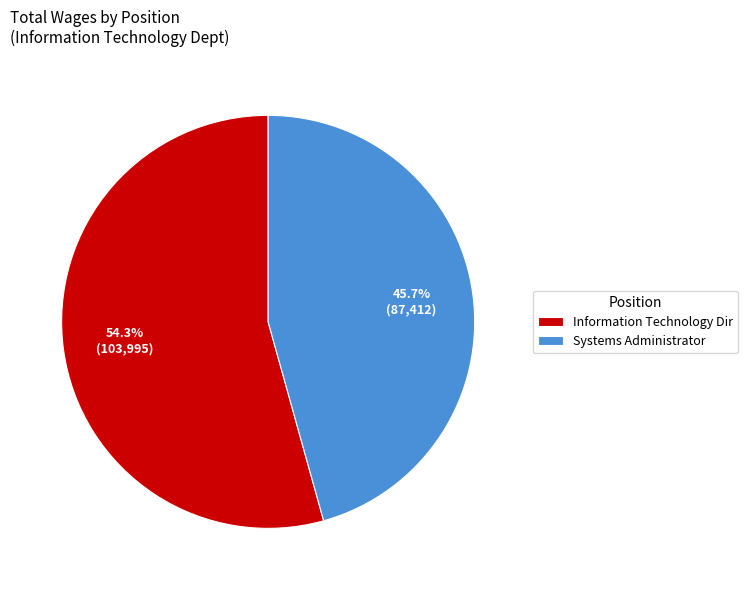

Do Systems Administrator and Information Technology Dir together represent more than half of the pie?

Yes